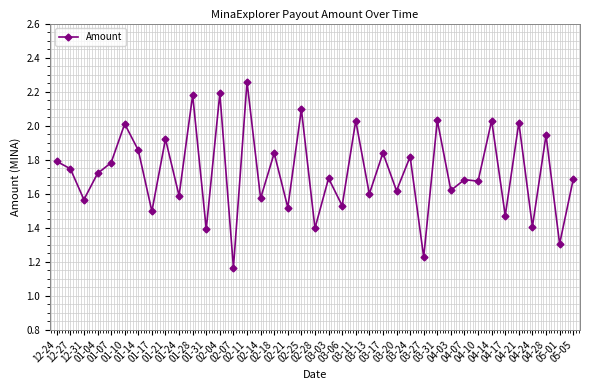

True or false: the data shows 2.3 at 02-28.

False